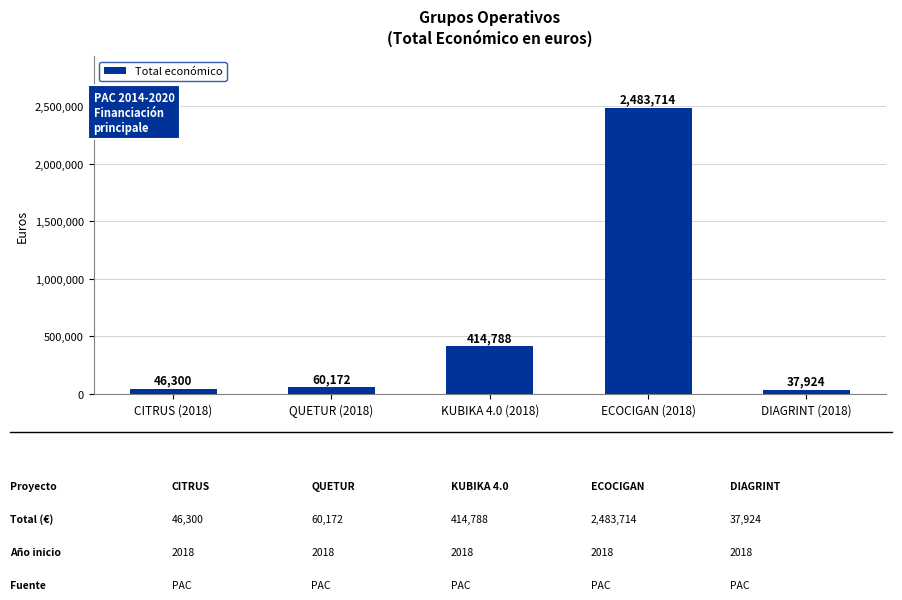

List the labels in order of value, smallest first.

DIAGRINT (2018), CITRUS (2018), QUETUR (2018), KUBIKA 4.0 (2018), ECOCIGAN (2018)